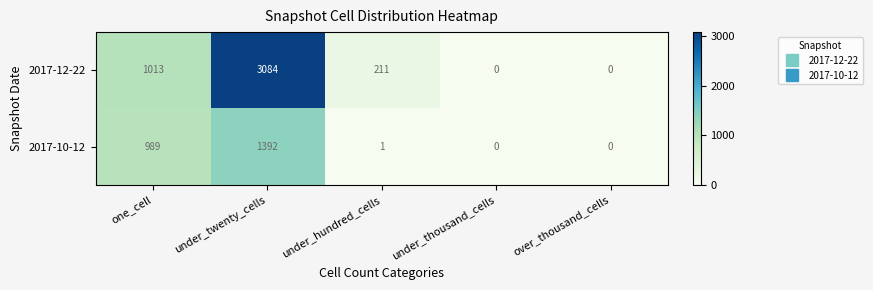

What is the average value of the 2017-12-22 series?

862